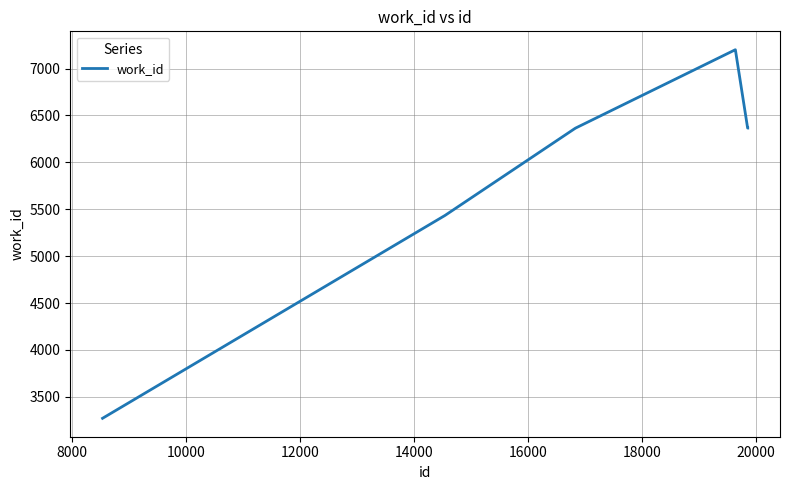

How many lines are shown in the chart?

1